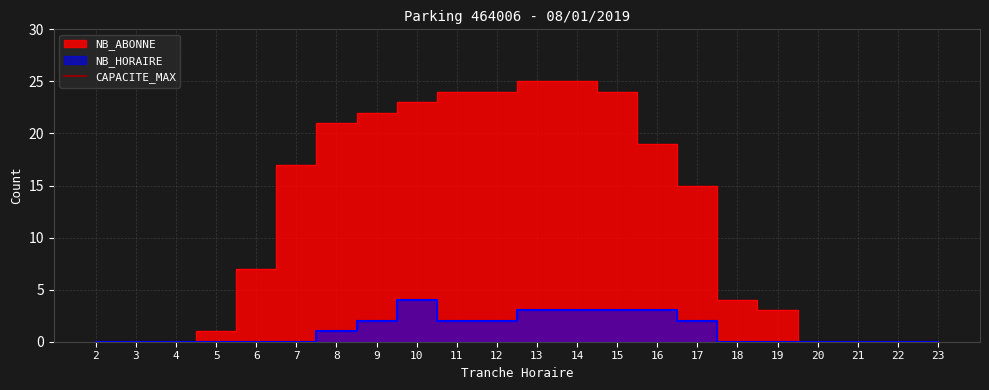

At how many categories does at least one series exceed 4?

12